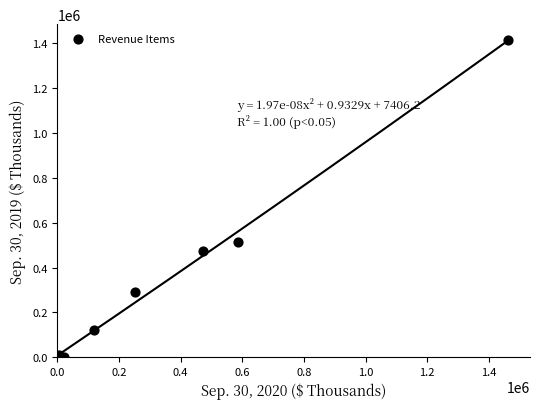

What Y value in the scatter plot is closest to 708400?

514363